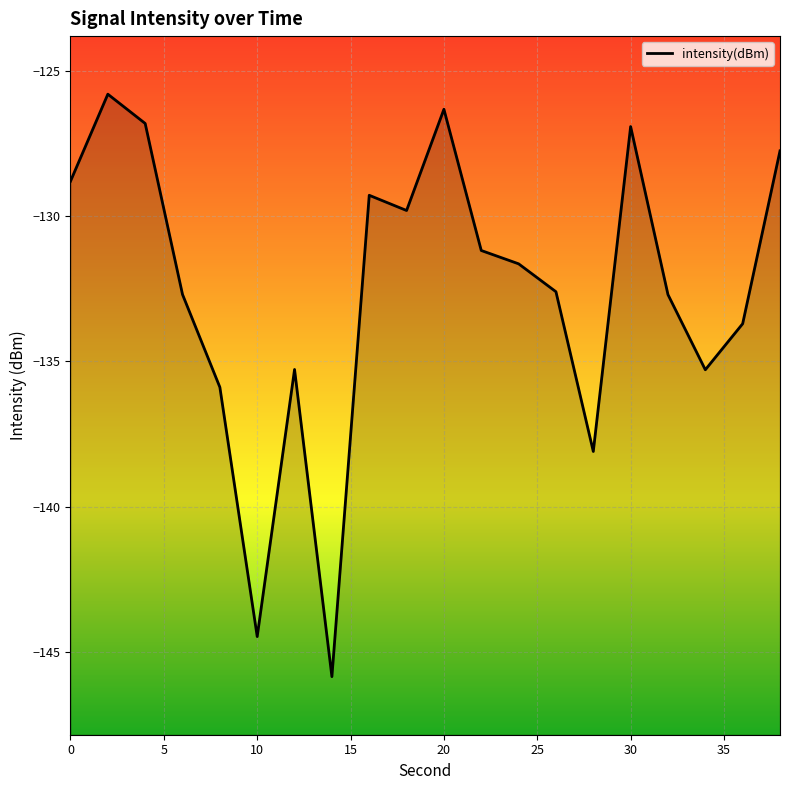

Between 20 and 30, which is larger?

20